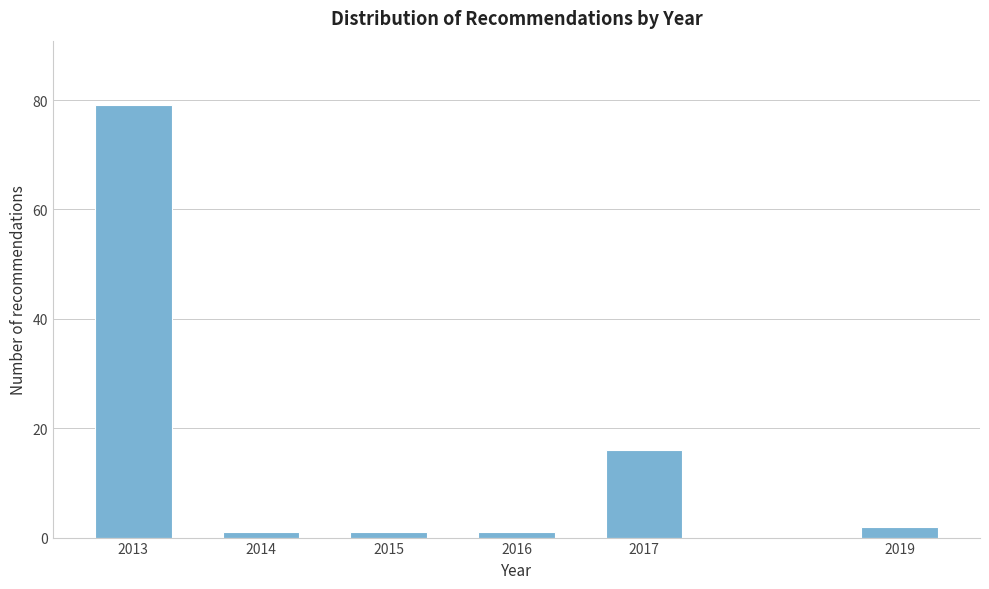

Reading left to right, what are all the values shown in this chart?

79	1	1	1	16	2